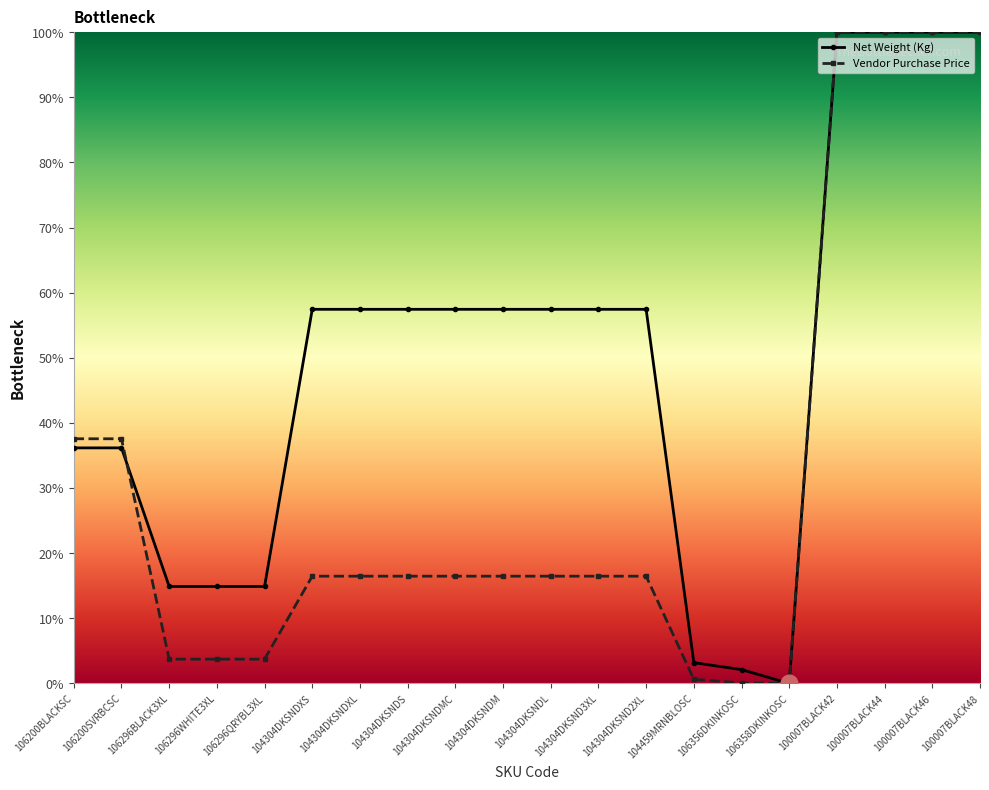

What position from the right is 106358DKINKOSC?

5